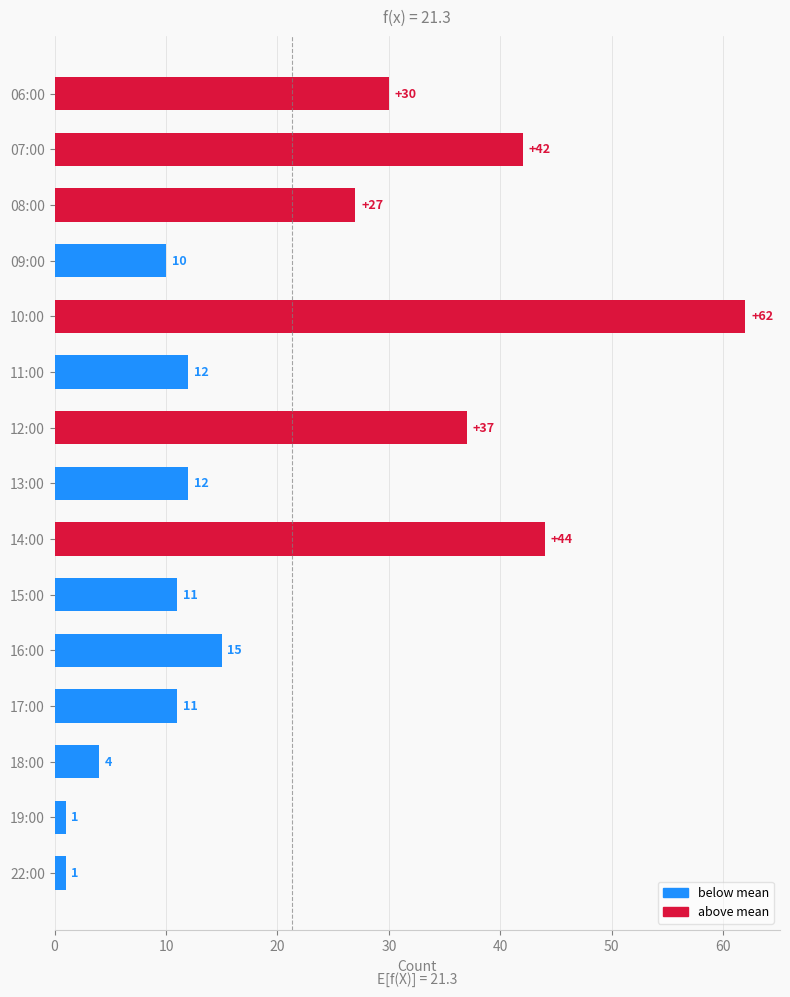

What is the minimum value shown in the chart?

1